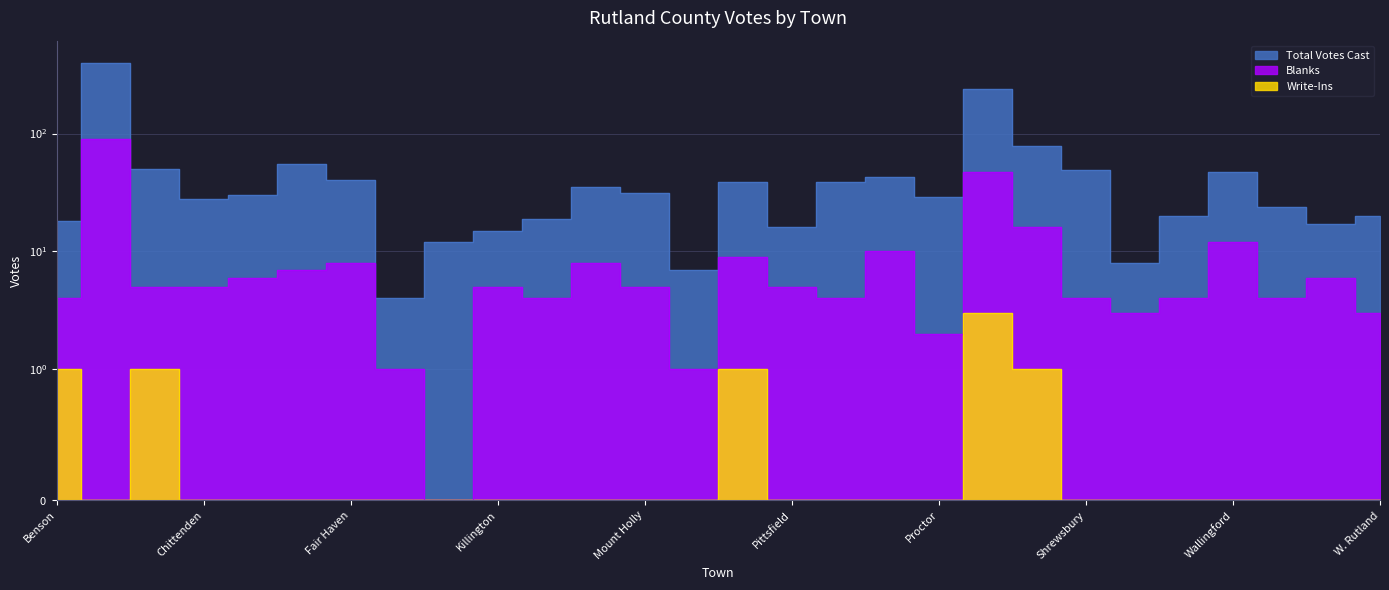

Reading left to right, extract all data points from this chart.

Total Votes Cast: Benson=18	Brandon=400	Castleton=50	Chittenden=28	Clarendon=30	Danby=55	Fair Haven=40	Hubbardton=4	Ira=12	Killington=15	Mendon=19	Middletown Springs=35	Mount Holly=31	Mount Tabor=7	Pawlet=39	Pittsfield=16	Pittsford=39	Poultney=43	Proctor=29	Rutland City=240	Rutland Town=78	Shrewsbury=49	Sudbury=8	Tinmouth=20	Wallingford=47	Wells=24	W. Haven=17	W. Rutland=20
Blanks: Benson=4	Brandon=89	Castleton=5	Chittenden=5	Clarendon=6	Danby=7	Fair Haven=8	Hubbardton=1	Ira=0	Killington=5	Mendon=4	Middletown Springs=8	Mount Holly=5	Mount Tabor=1	Pawlet=9	Pittsfield=5	Pittsford=4	Poultney=10	Proctor=2	Rutland City=47	Rutland Town=16	Shrewsbury=4	Sudbury=3	Tinmouth=4	Wallingford=12	Wells=4	W. Haven=6	W. Rutland=3
Write-Ins: Benson=1	Brandon=0	Castleton=1	Chittenden=0	Clarendon=0	Danby=0	Fair Haven=0	Hubbardton=0	Ira=0	Killington=0	Mendon=0	Middletown Springs=0	Mount Holly=0	Mount Tabor=0	Pawlet=1	Pittsfield=0	Pittsford=0	Poultney=0	Proctor=0	Rutland City=3	Rutland Town=1	Shrewsbury=0	Sudbury=0	Tinmouth=0	Wallingford=0	Wells=0	W. Haven=0	W. Rutland=0